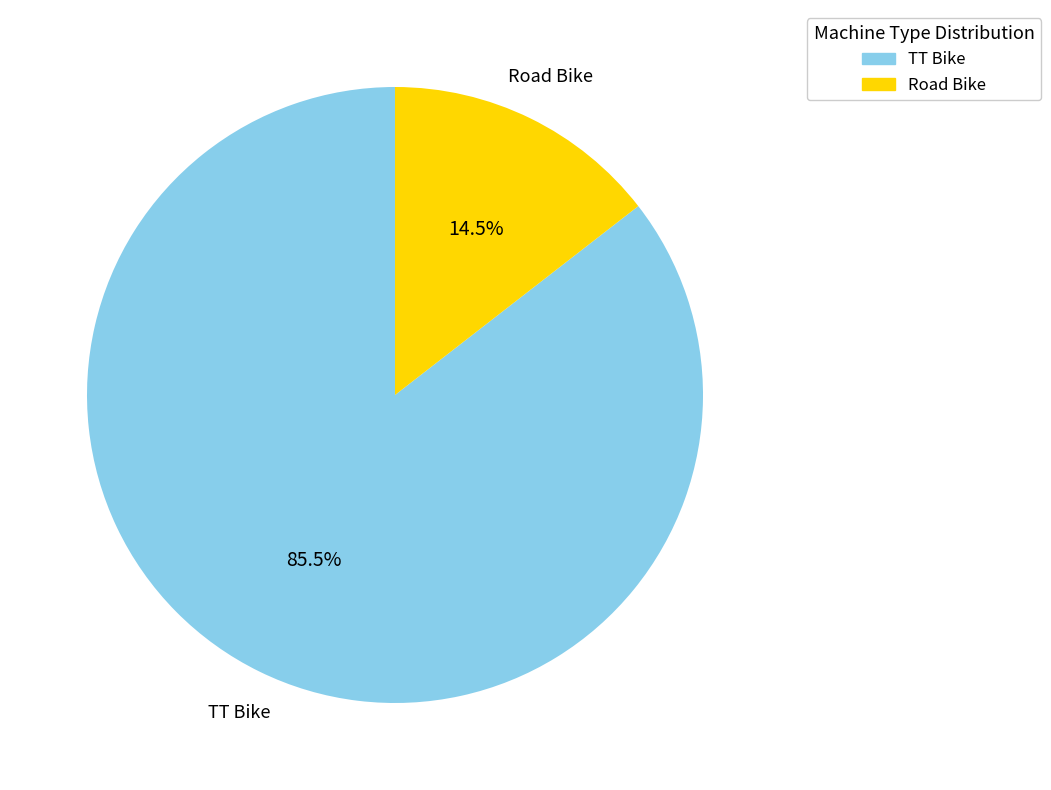

Which slice represents more than half of the pie?

TT Bike